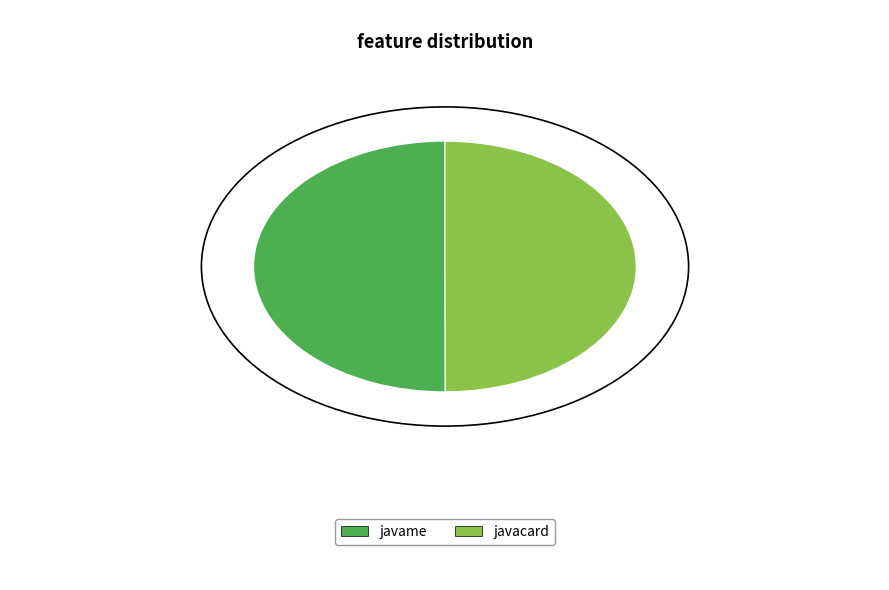

To the nearest percent, what percentage of the pie is javacard?

50%